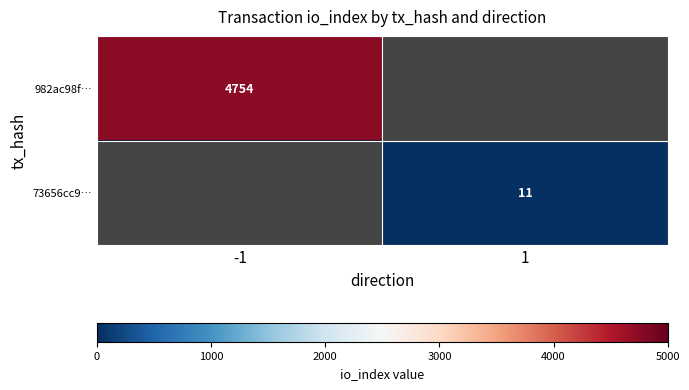

The value of 73656cc9… at 1 is 6.7. True or false?

False